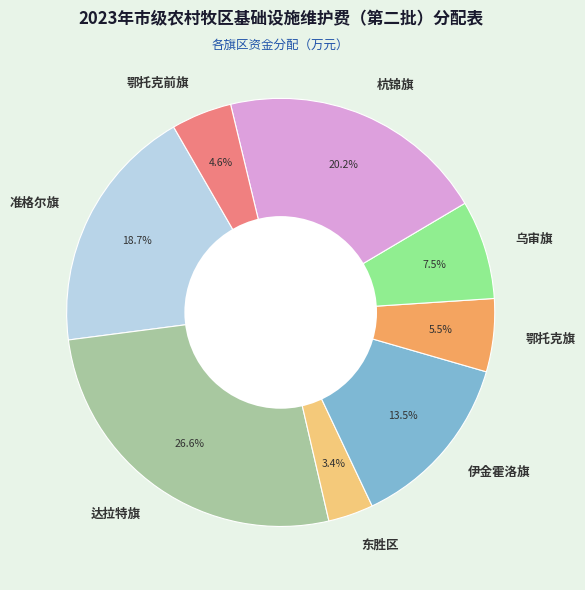

True or false: 伊金霍洛旗 accounts for 7% of the total.

False